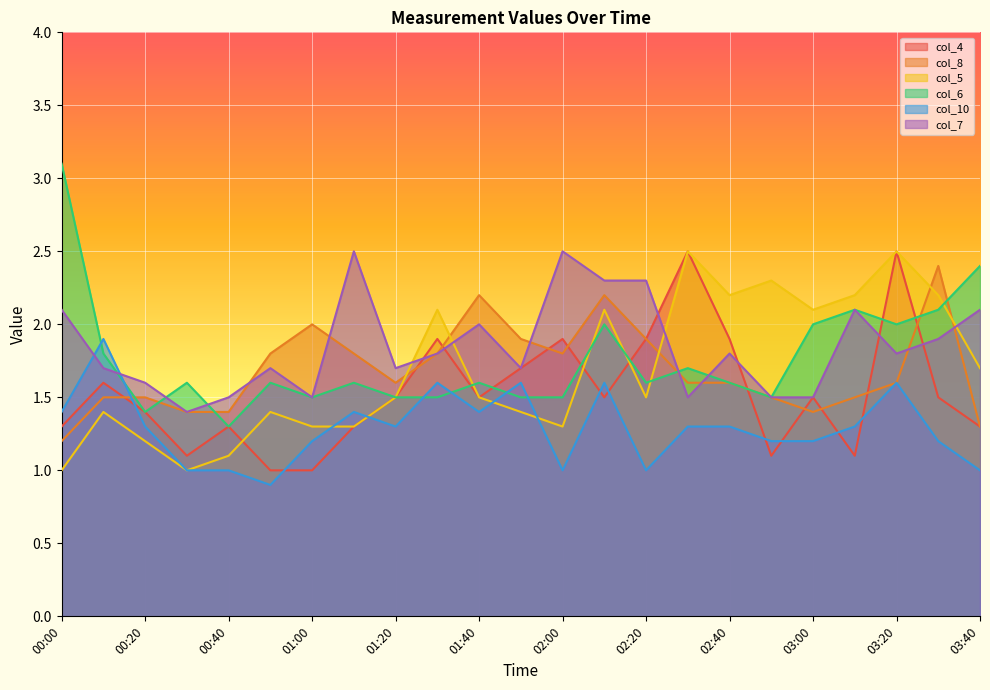

How many lines are shown in the chart?

6